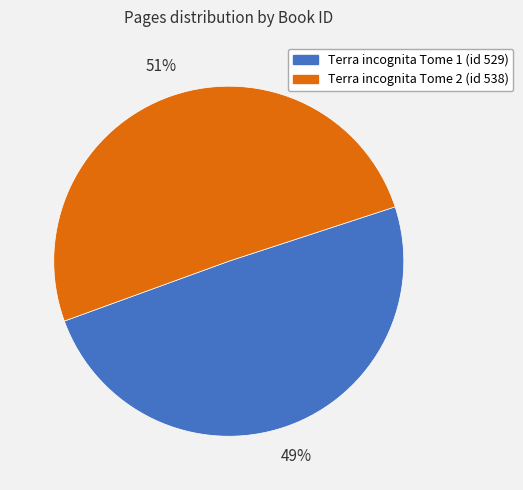

True or false: Terra incognita Tome 2 (id 538) accounts for 60% of the total.

False